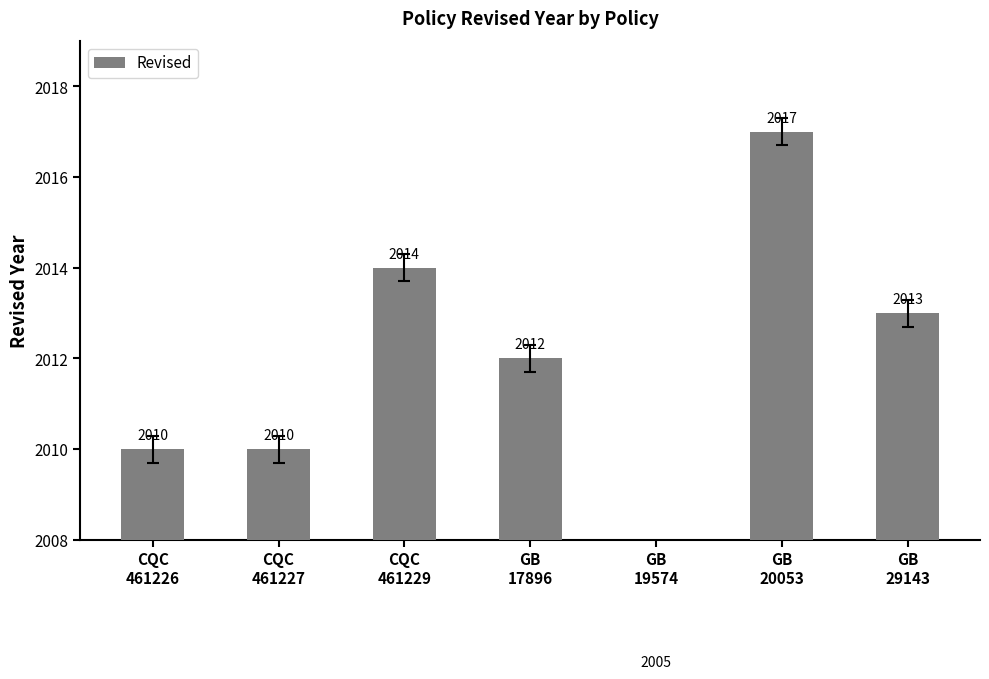

Where does the data first go above 2012?

CQC
461229